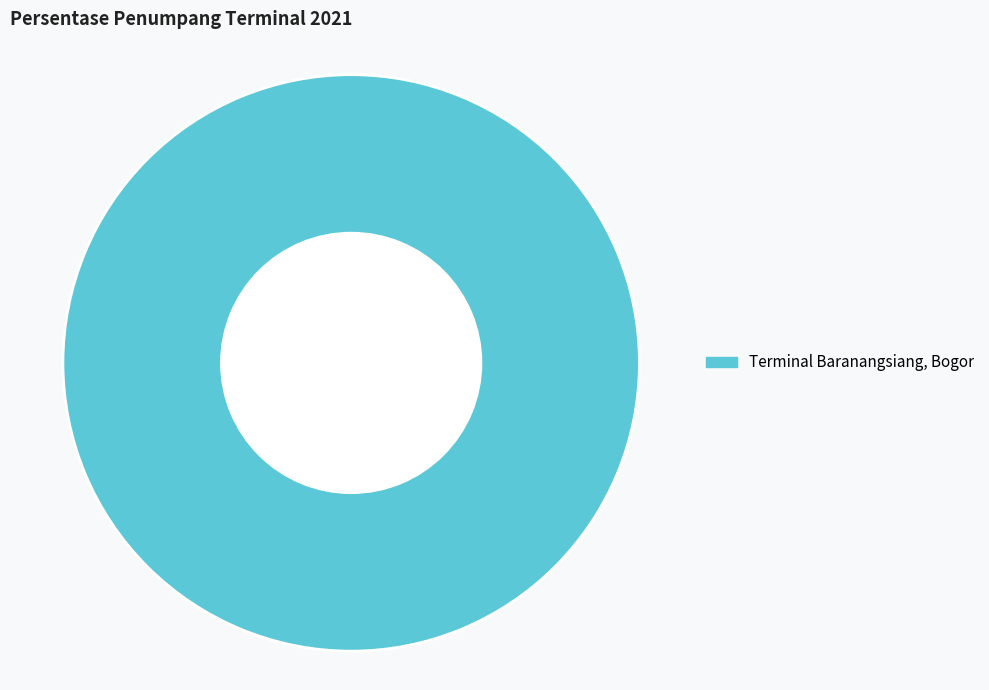

Is it true that Terminal Baranangsiang, Bogor is 87% of the pie?

False